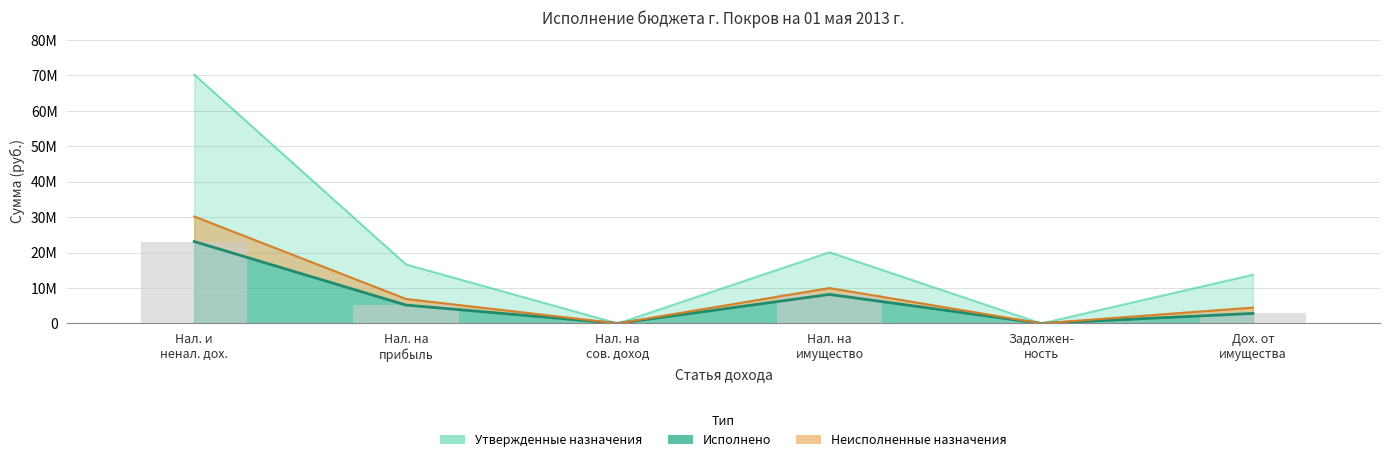

What is the label of the 1st bar from the left?

Нал. и ненал. дох.